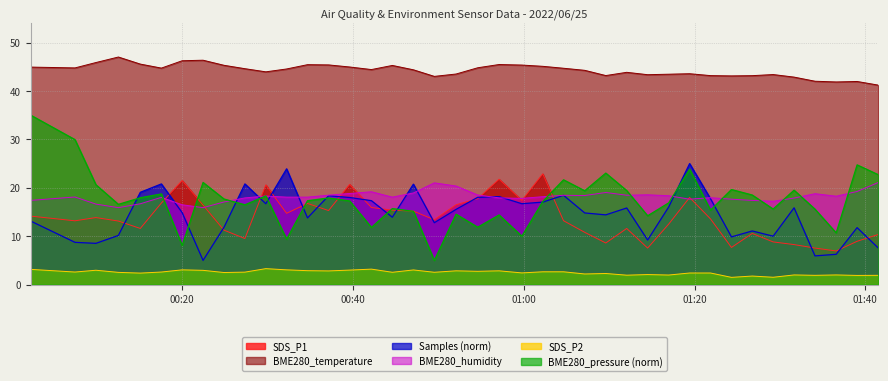

What is the sum of all BME280_temperature values?

1769.9